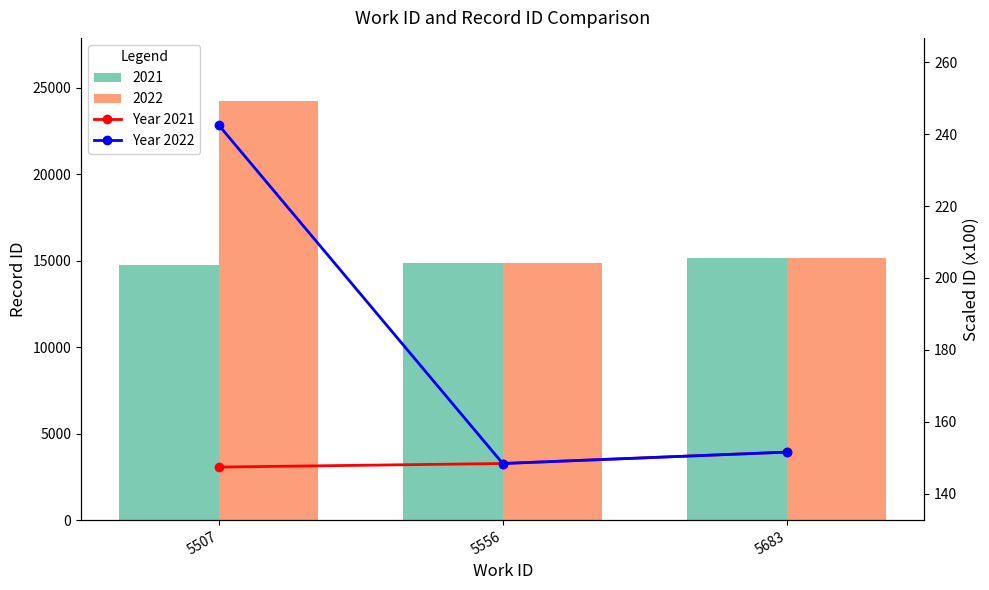

What is the spread (max minus min) of values at 5507?

95.1